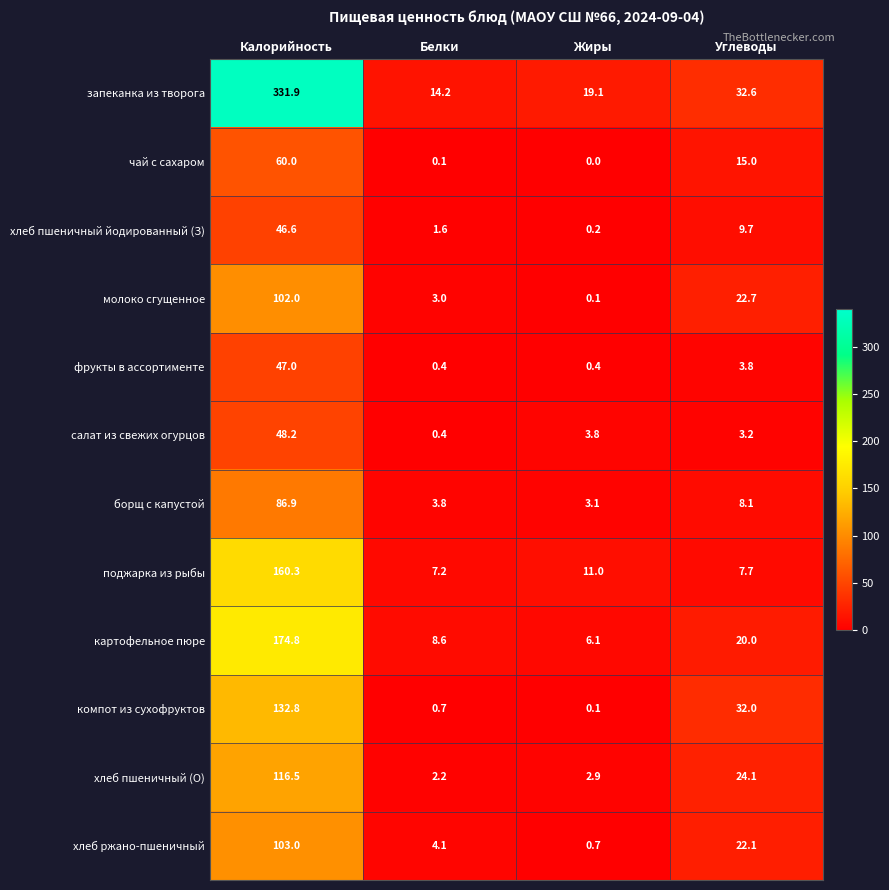

The value of запеканка из творога at Белки is 14.2. True or false?

True